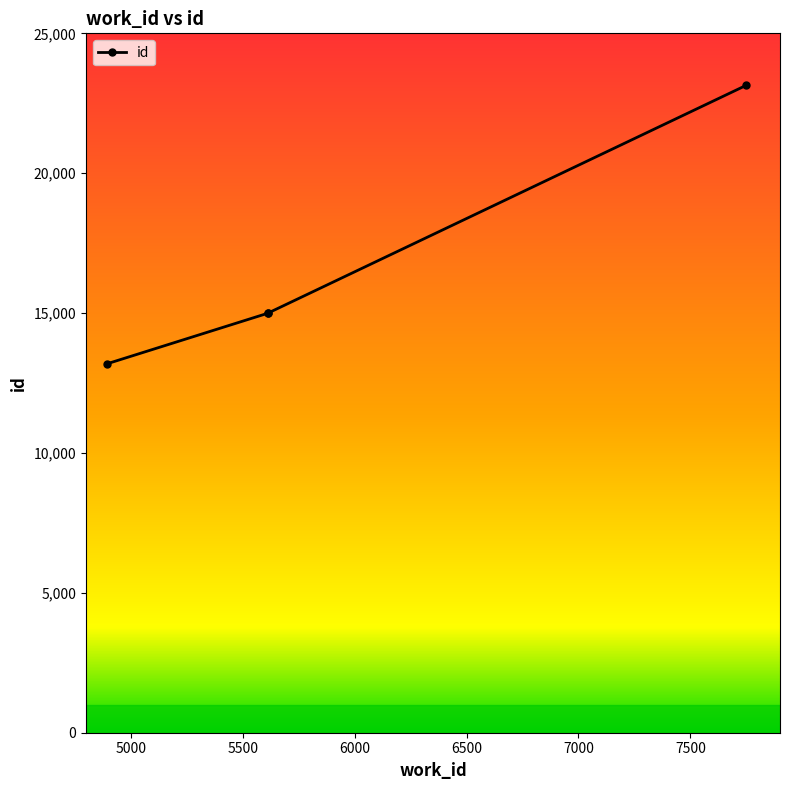

Which label corresponds to the smallest value in the chart?

4892